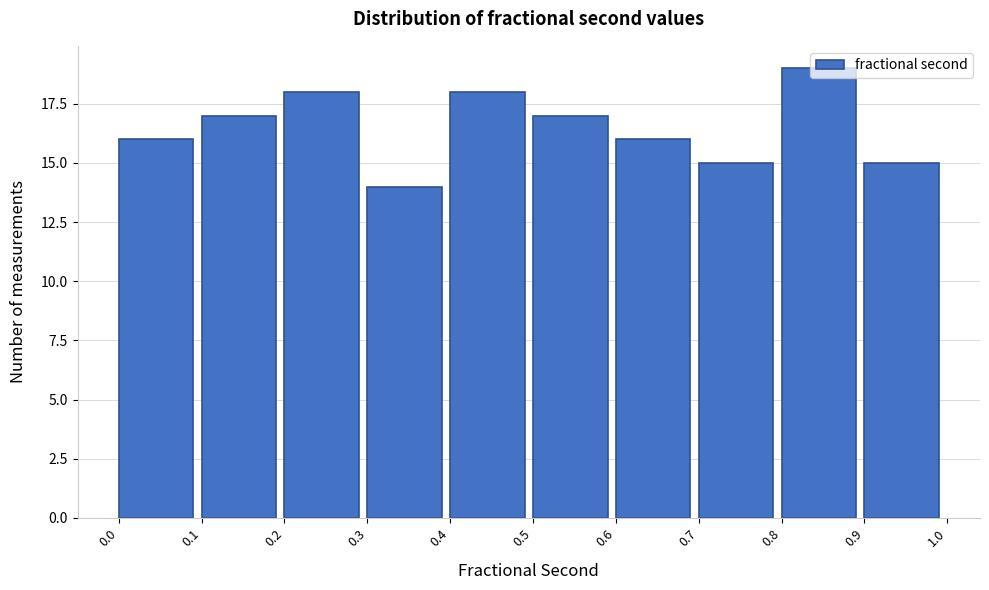

Reading left to right, list every bar in this chart as the range it spans on the x-axis followed by its height. The values are not printed on the chart, so give them approximately, as read against the axis.

0.0 to 0.1: 16
0.1 to 0.2: 17
0.2 to 0.3: 18
0.3 to 0.4: 14
0.4 to 0.5: 18
0.5 to 0.6: 17
0.6 to 0.7: 16
0.7 to 0.8: 15
0.8 to 0.9: 19
0.9 to 1.0: 15